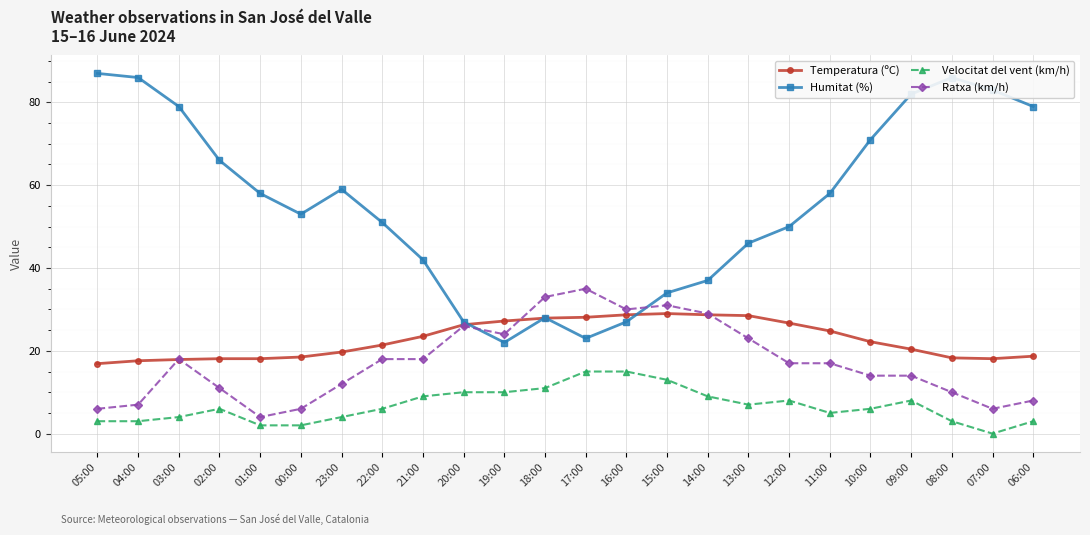

True or false: Humitat (%) has more than 2 points higher than both neighbors.

True